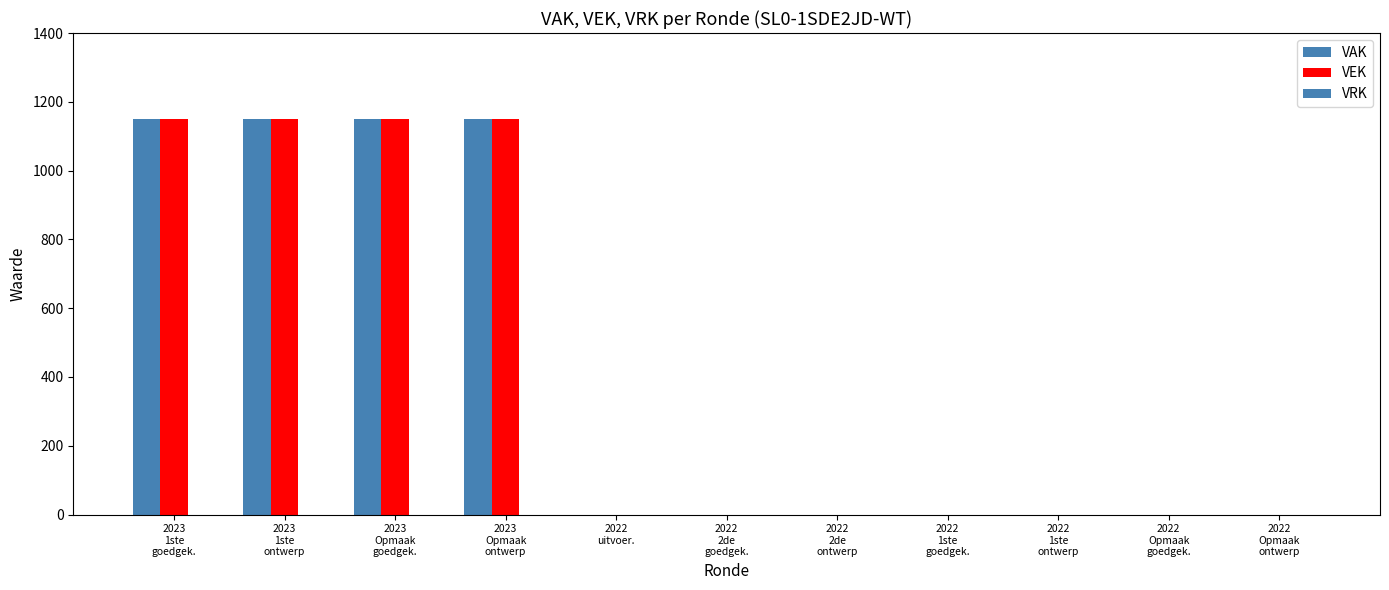

At which category is the sum across all series the highest?

2023
1ste
goedgek.